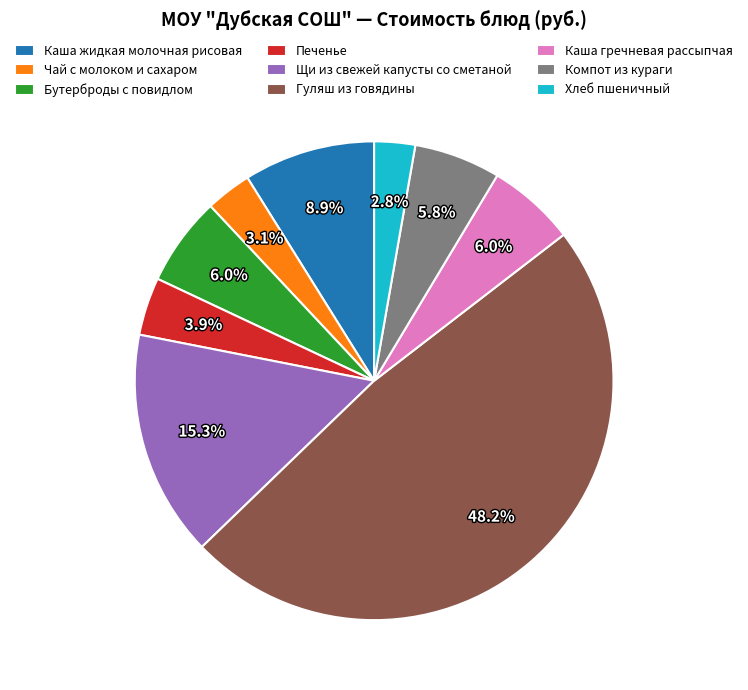

To the nearest percent, what is the difference between the Компот из кураги and Каша жидкая молочная рисовая slice percentages?

3%